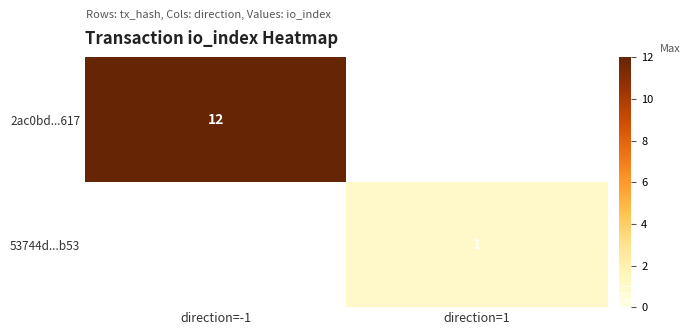

True or false: 2ac0bd...617 has a value of 12 at direction=-1.

True